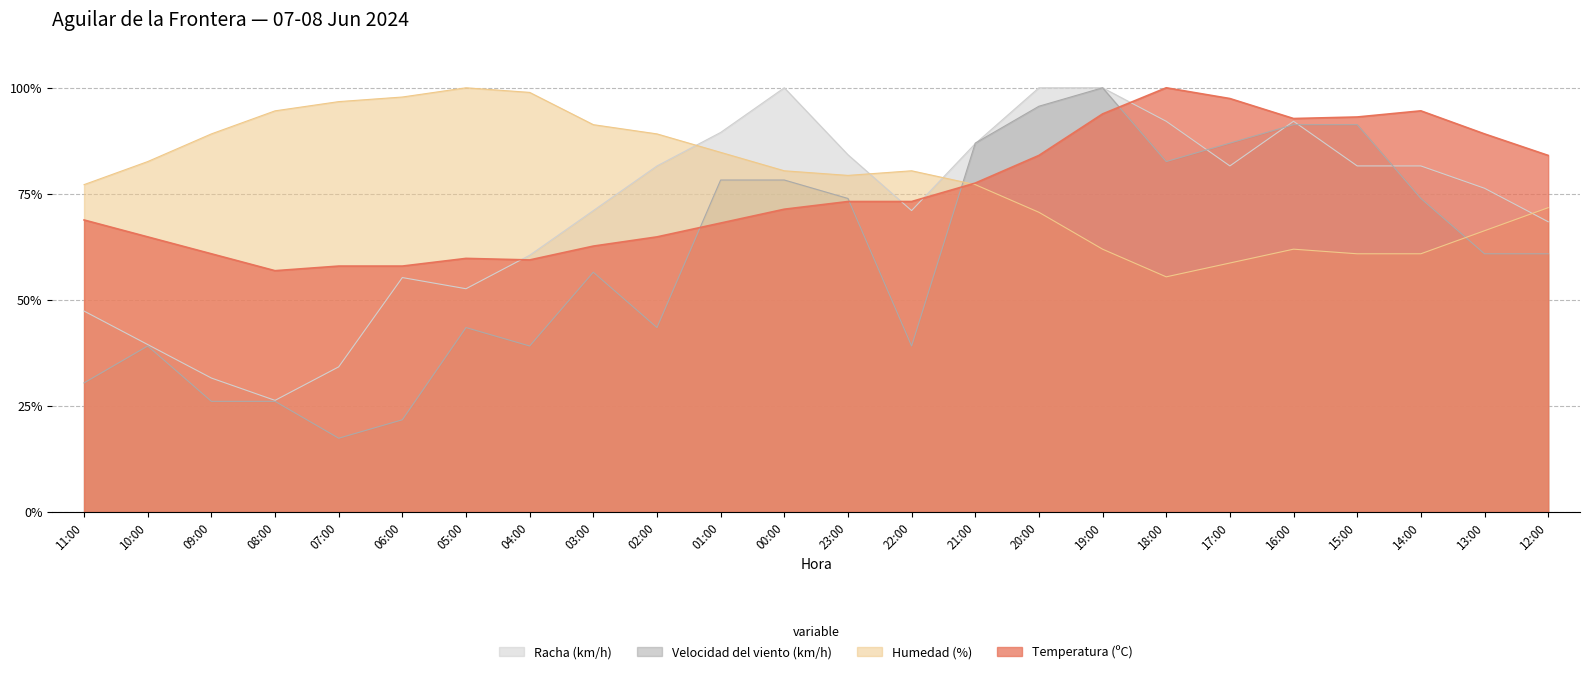

What is the label of the 5th point from the right?

16:00